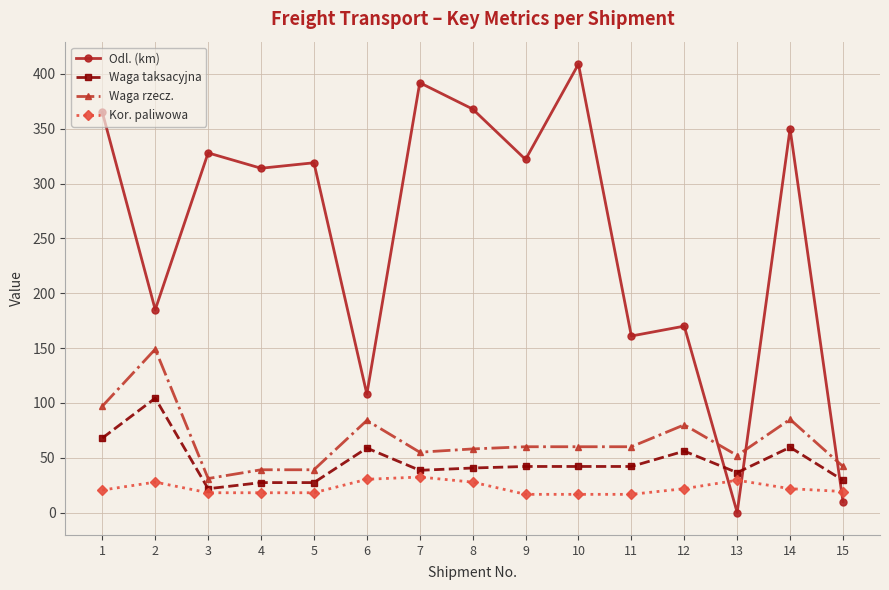

How many lines are shown in the chart?

4